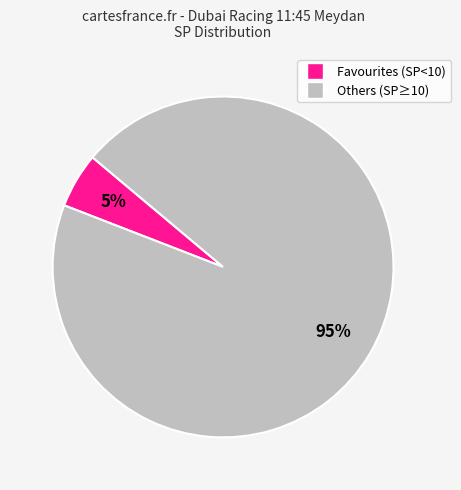

To the nearest percent, what is the difference between the largest and smallest slice percentages?

90%